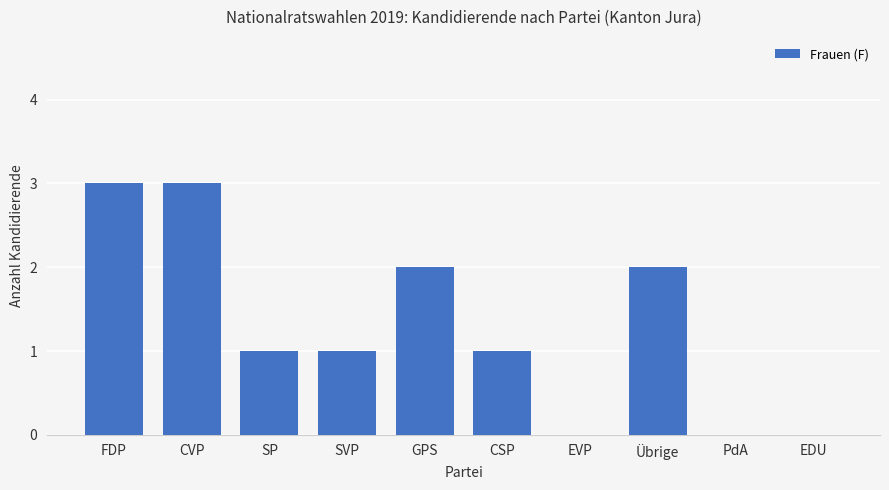

How many data points does each series have?

10